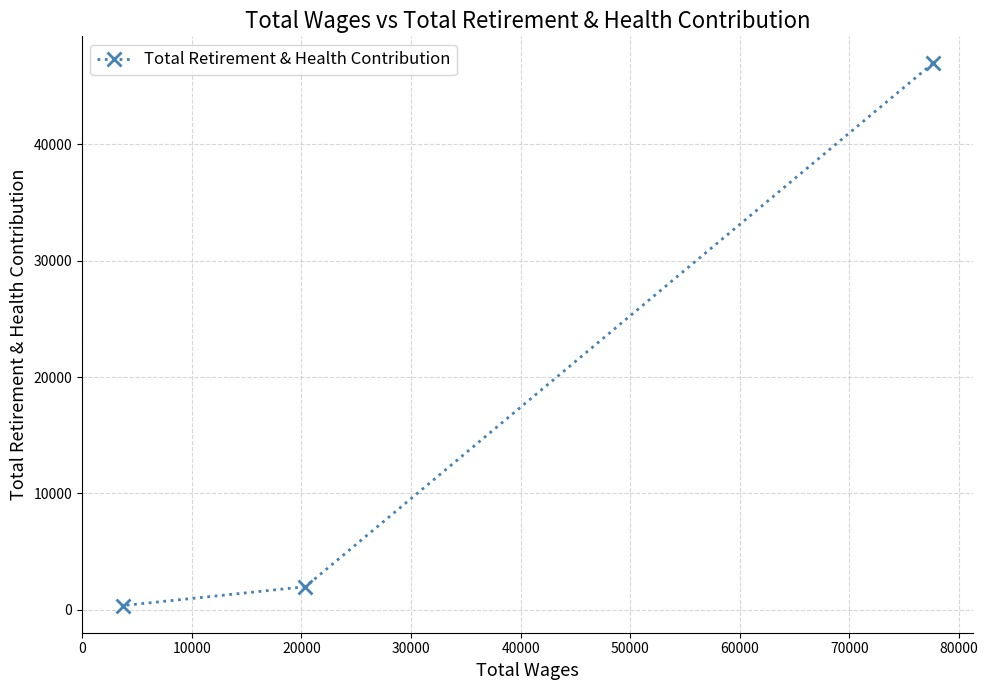

What is the average value?

16430